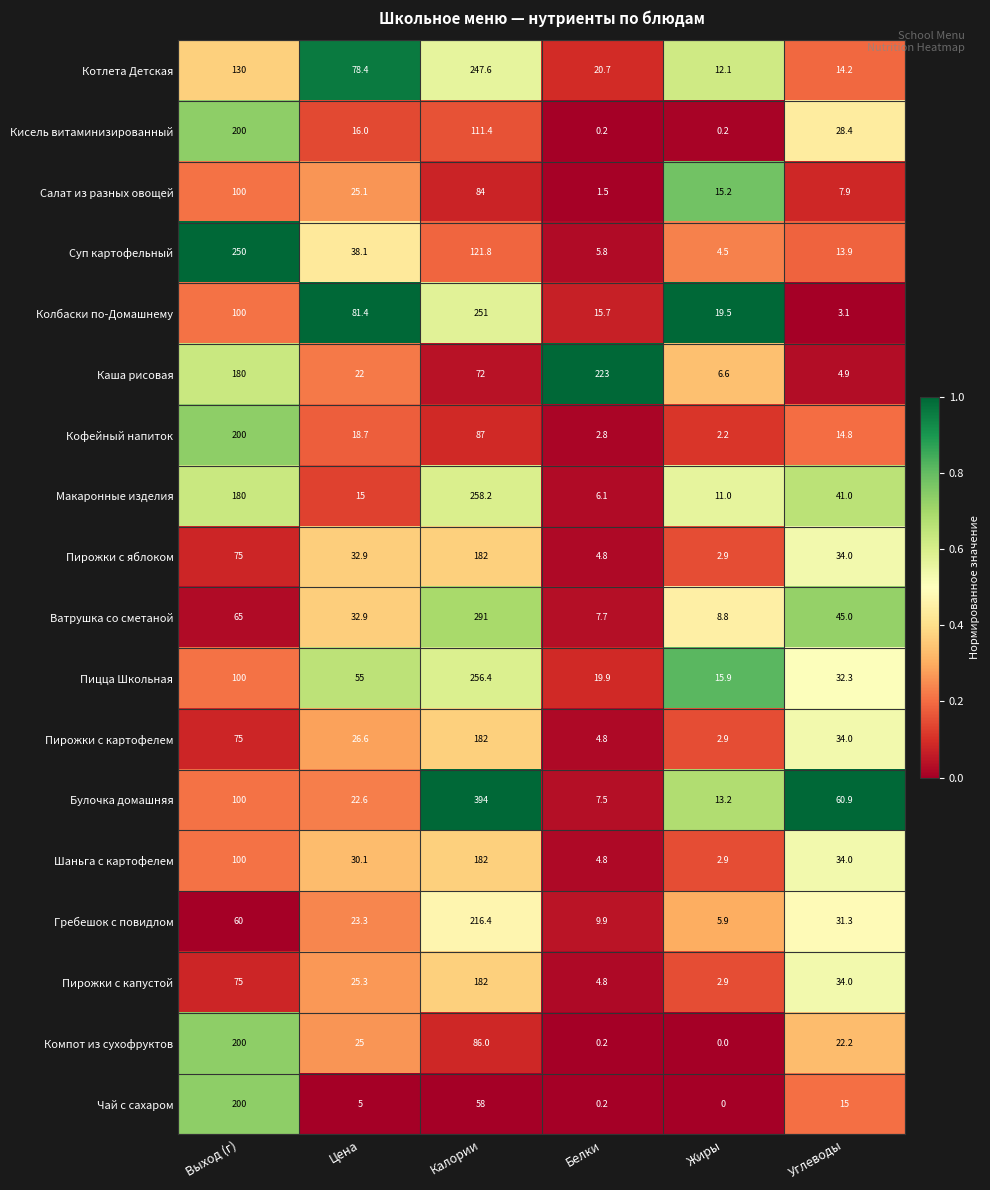

What is the difference between the highest and lowest values at Калории?

336.0